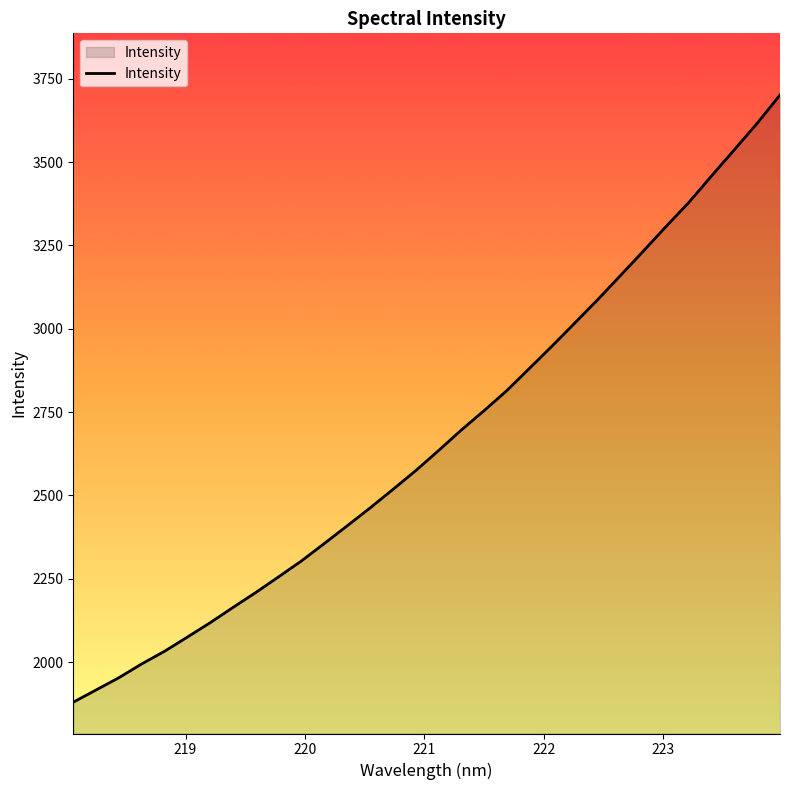

What is the smallest value displayed?

1879.5